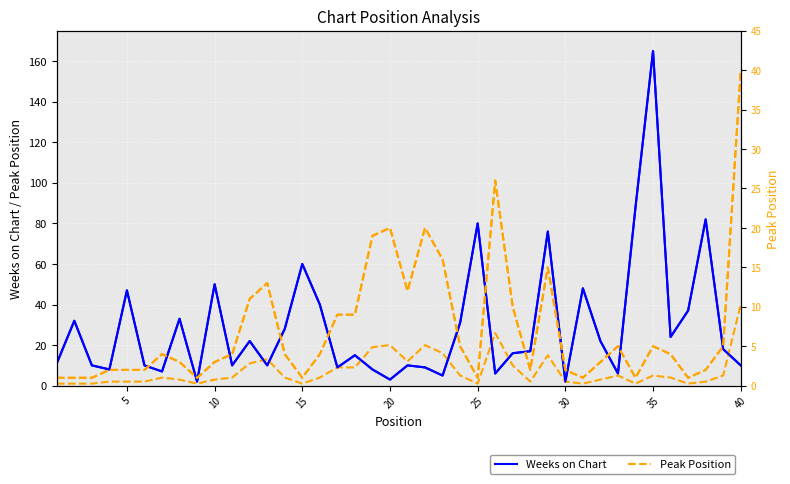

Is the value of Peak Position at 30 greater than the value of Weeks on Chart at 30?

No